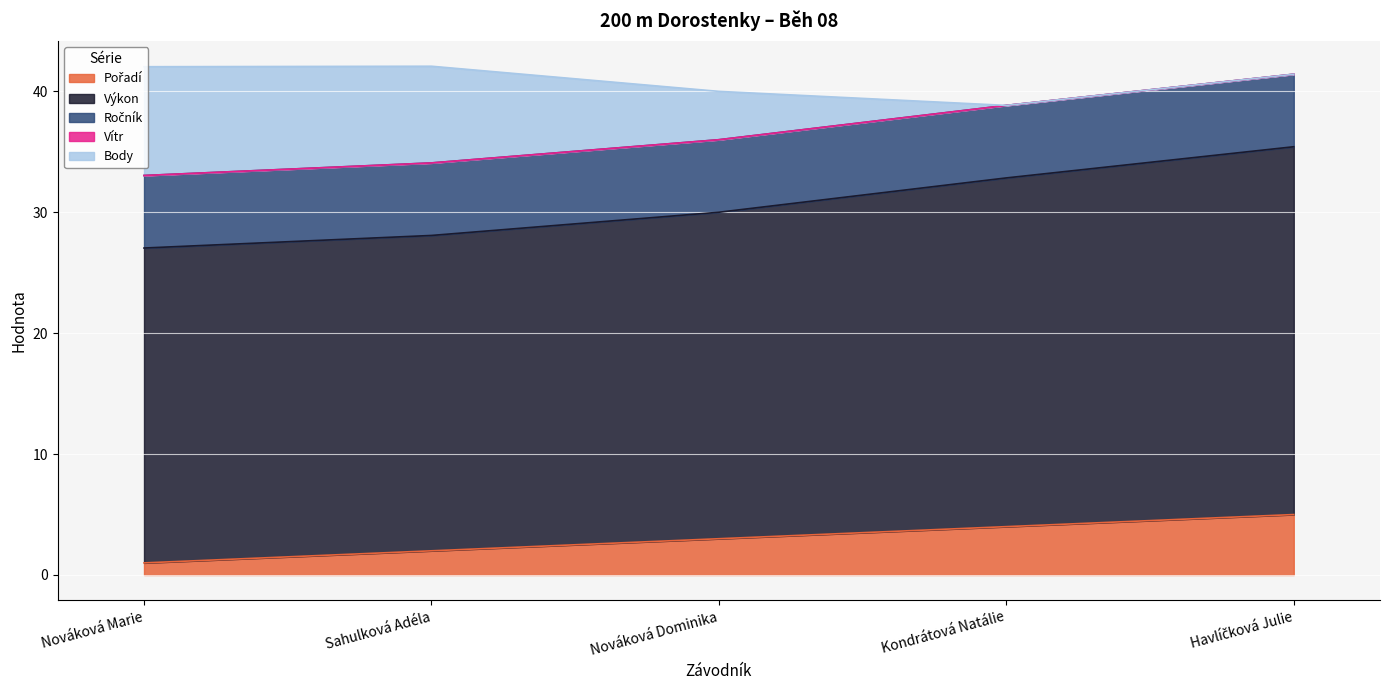

The Ročník series shows 9.6 at Havlíčková Julie. True or false?

False